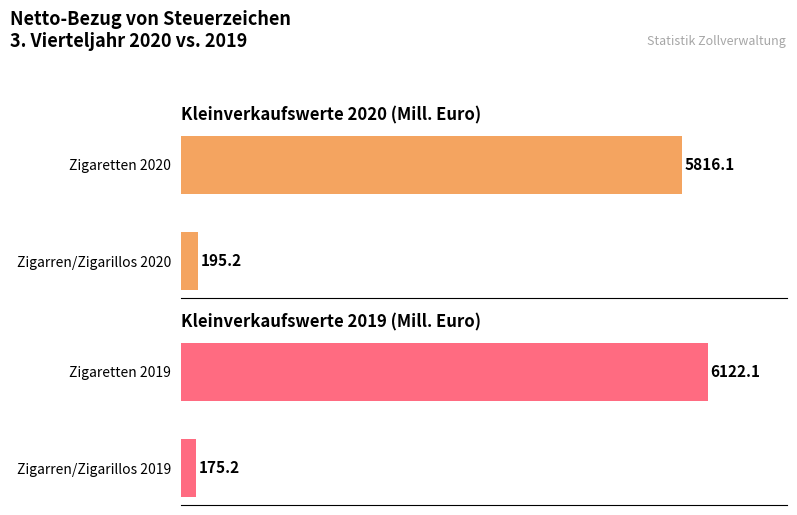

The Kleinverkaufswerte 2020 series shows 347.6 at Zigarren/Zigarillos 2020. True or false?

False